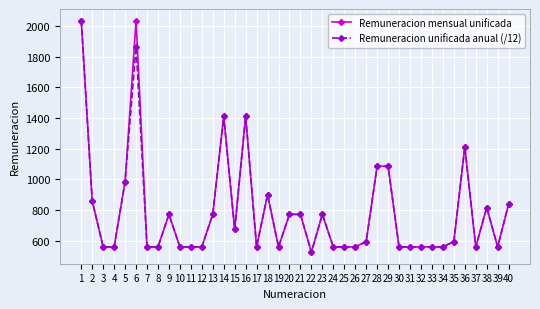

The Remuneracion mensual unificada series shows 1261.0 at 38. True or false?

False